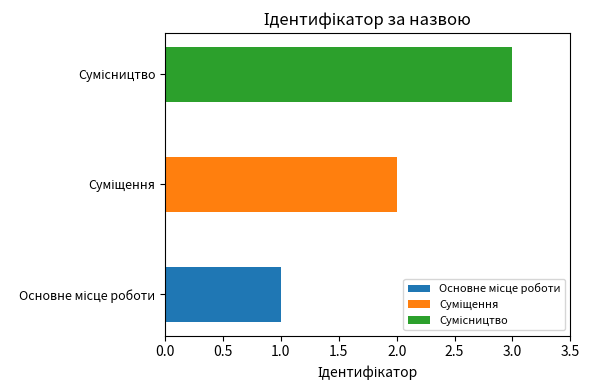

The value at Сумісництво is 3. True or false?

True